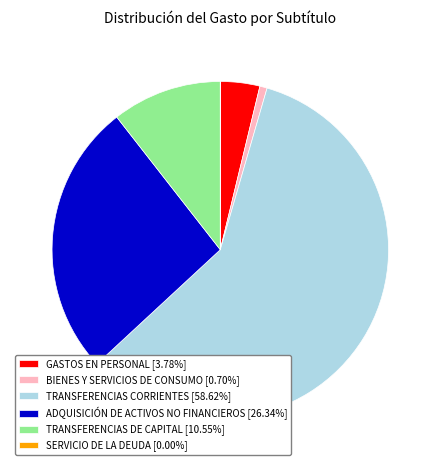

Is there a majority slice in this chart?

Yes